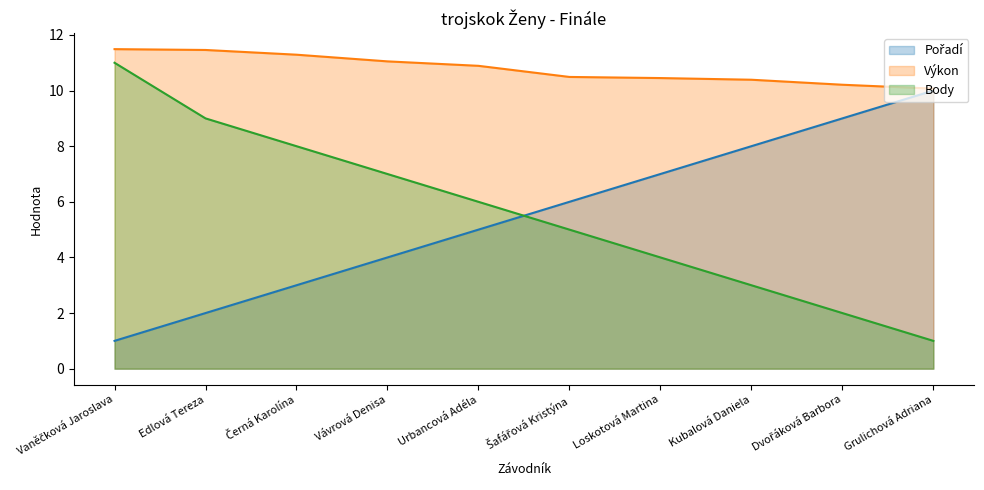

Which category has the lowest value in the Výkon series?

Grulichová Adriana